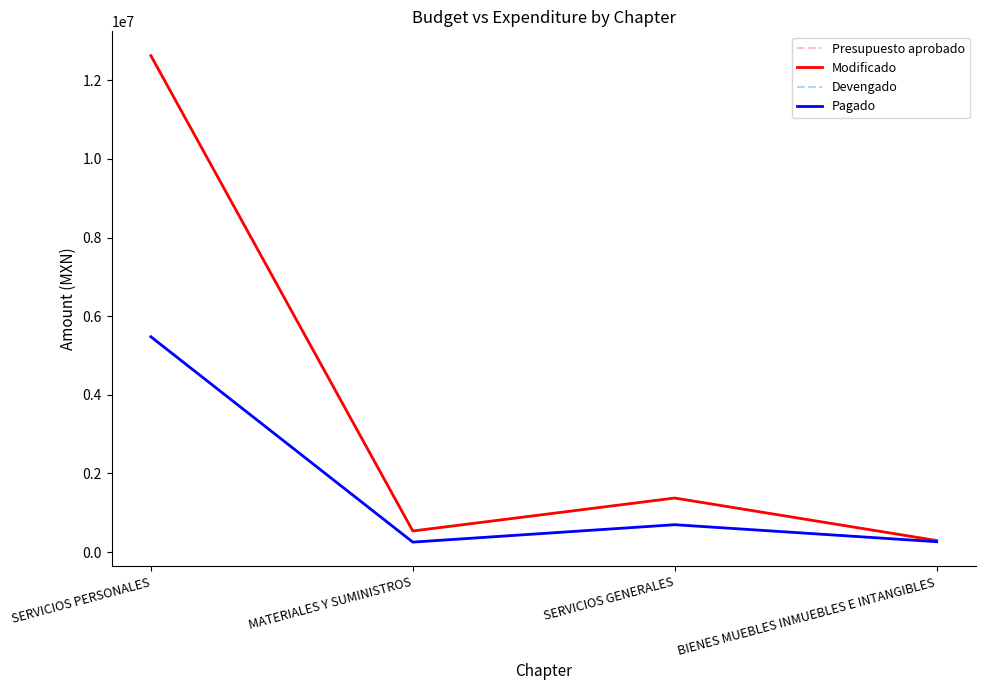

What is the total value across all series at SERVICIOS PERSONALES?

36211075.6